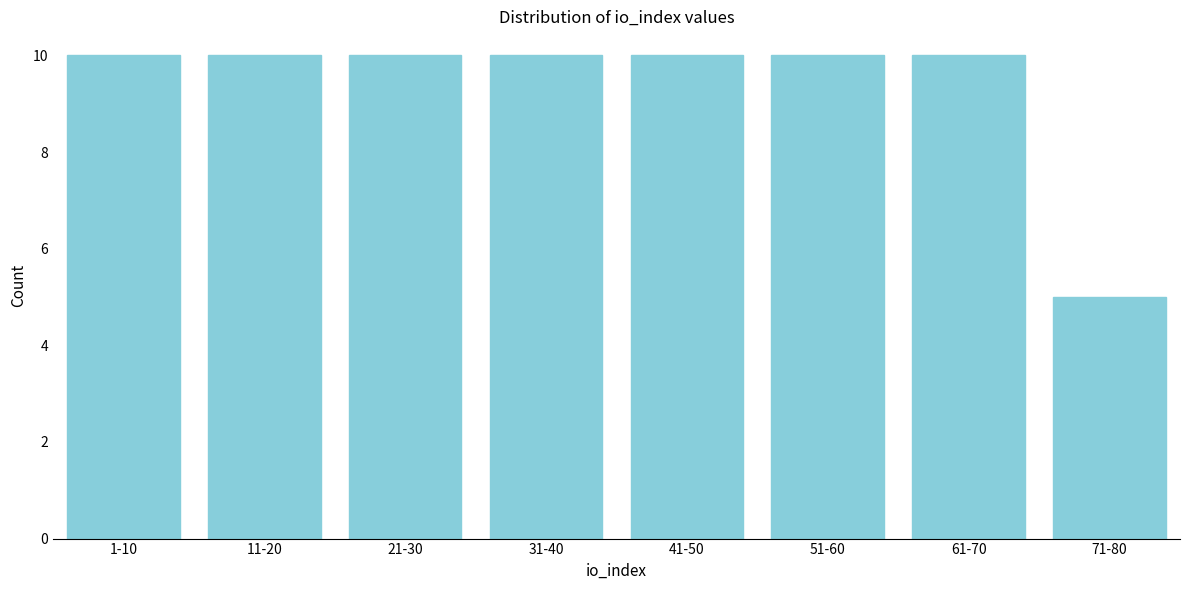

Reading left to right, what are all the values shown in this chart?

10	10	10	10	10	10	10	5